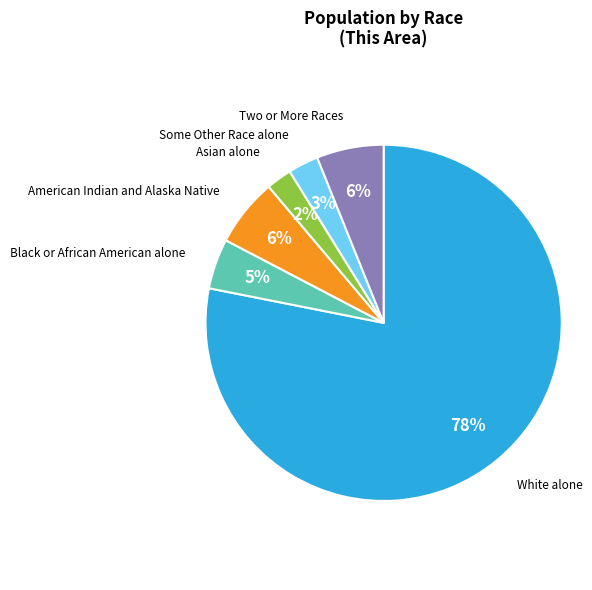

Which category has the biggest portion of the pie?

White alone